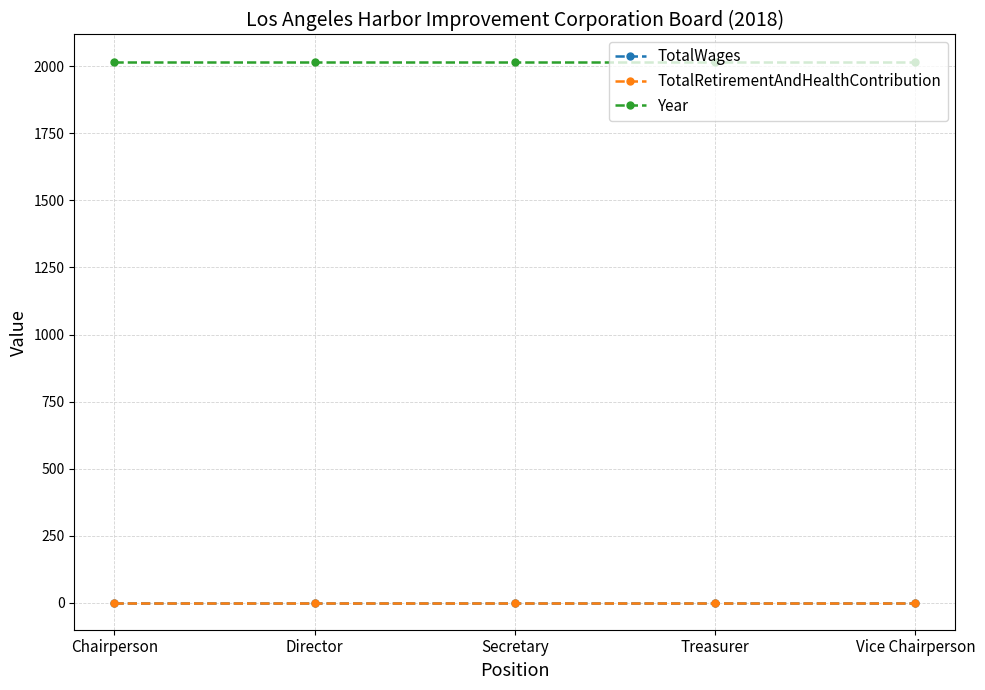

List the labels in order of TotalRetirementAndHealthContribution value, smallest first.

Chairperson, Director, Secretary, Treasurer, Vice Chairperson